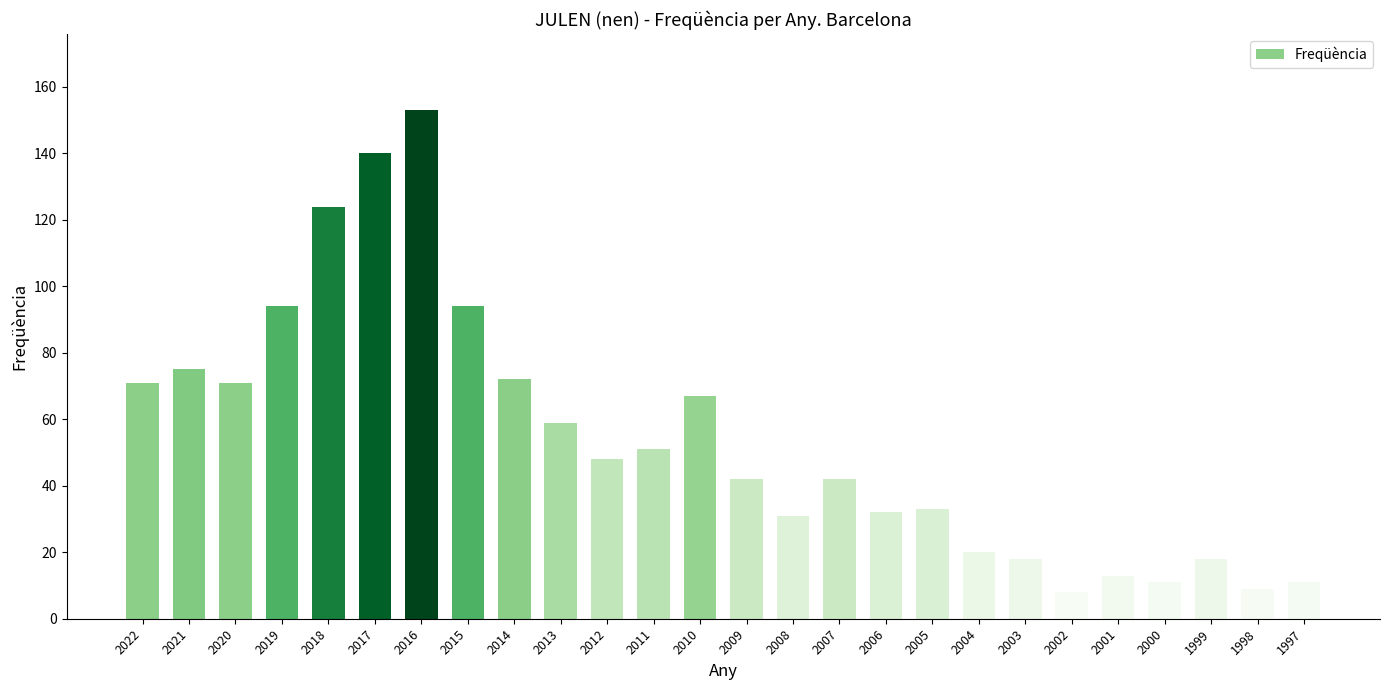

How many series are shown in this chart?

1